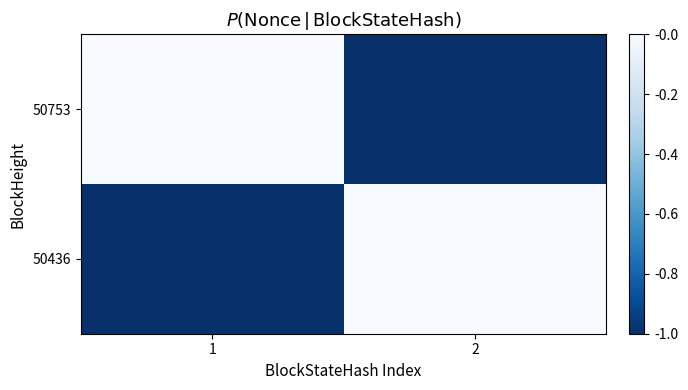

Reading left to right, list all the values displayed in this chart.

50753: 1=0	2=1
50436: 1=1	2=0